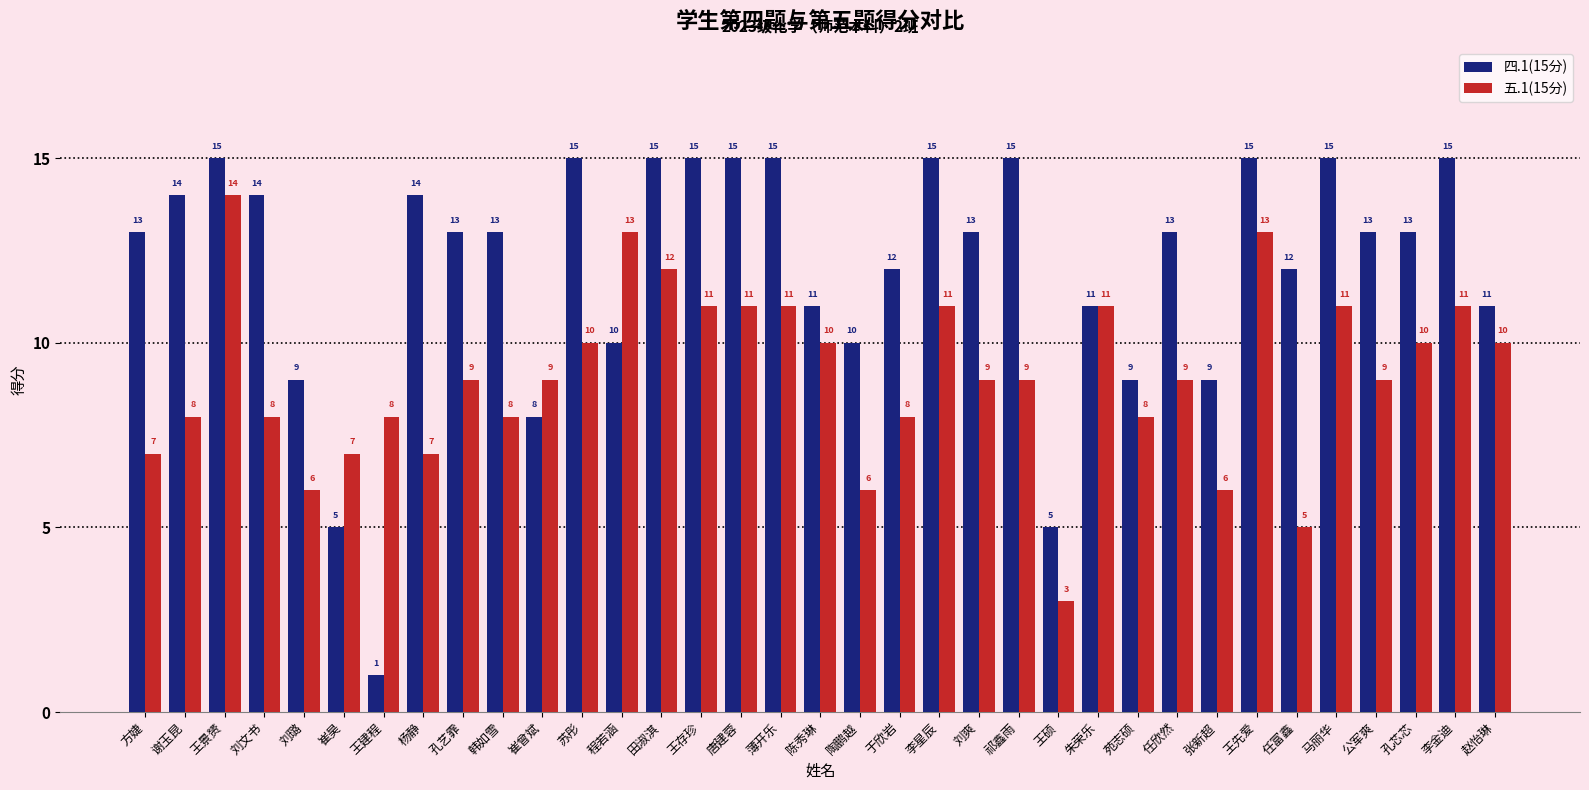

Between 王建程 and 陈秀琳, which series saw the biggest shift?

四.1(15分)